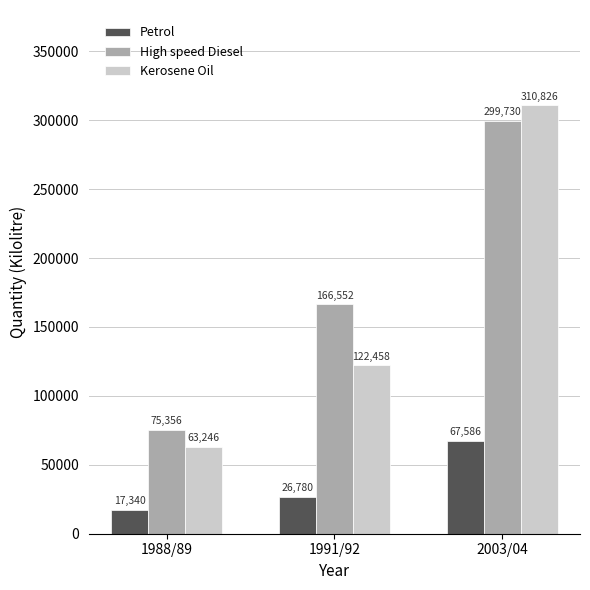

The value of Petrol at 2003/04 is 99853. True or false?

False